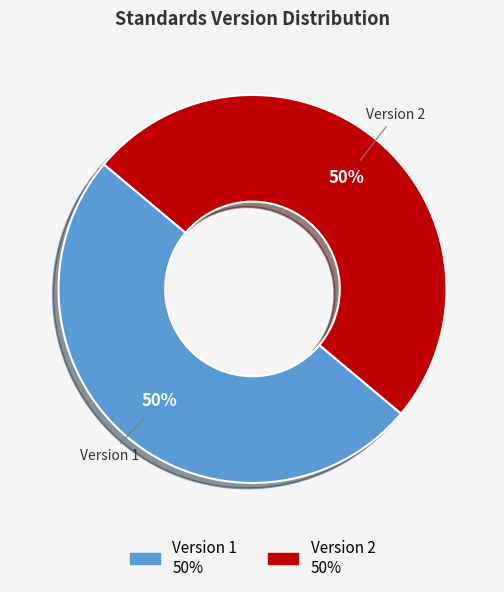

How many segments does this pie chart have?

2